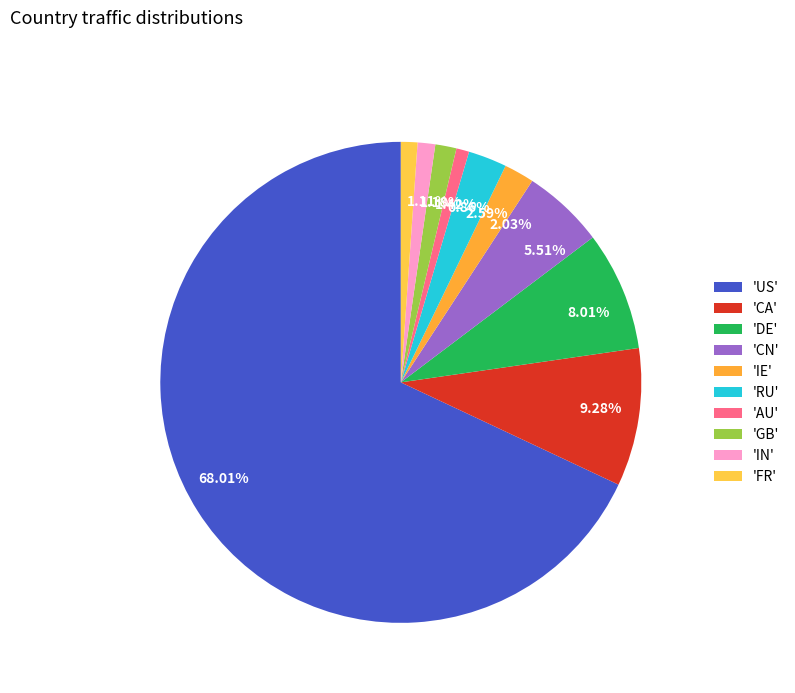

Is the sum of 5.51% and 9.28% greater than half?

No